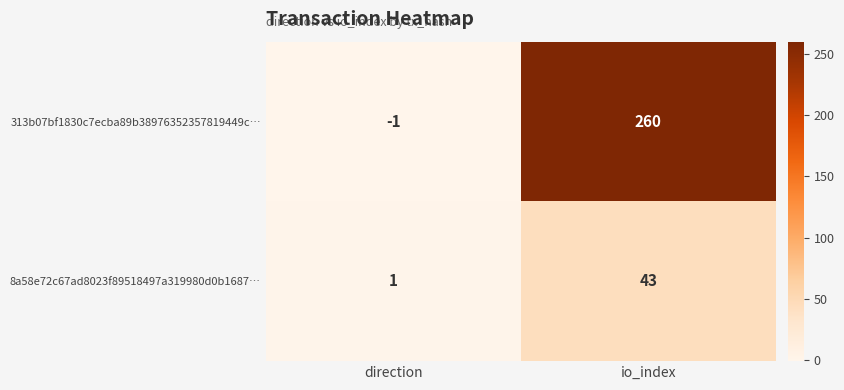

Rank the categories by 313b07bf1830c7ecba89b38976352357819449c… value from lowest to highest.

direction, io_index